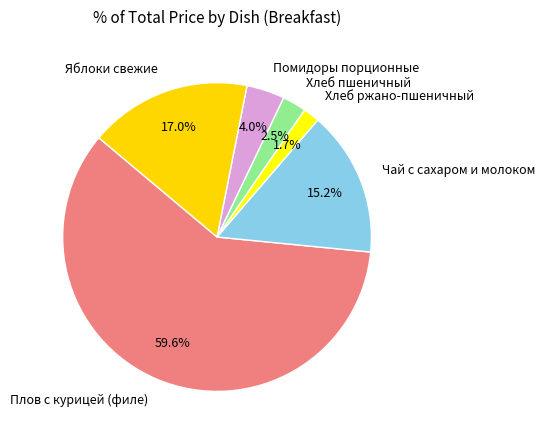

To the nearest percent, what is the average slice percentage?

17%